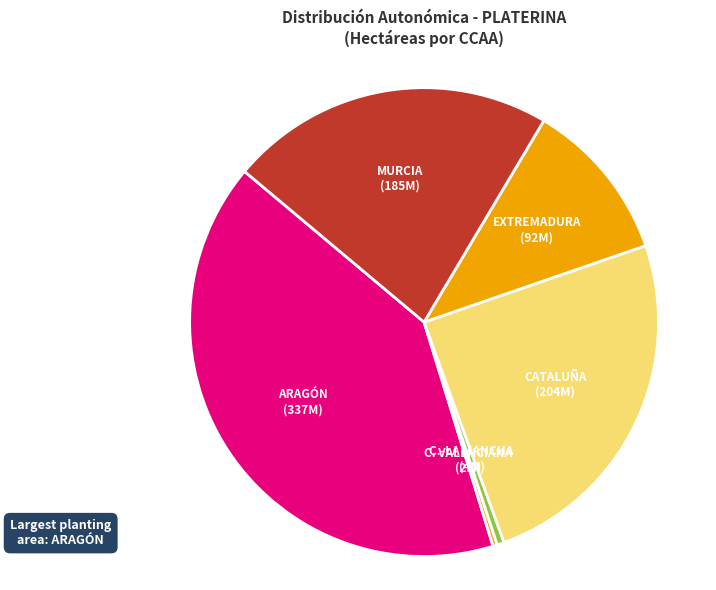

Rank the categories by value from highest to lowest.

ARAGÓN, CATALUÑA, MURCIA, EXTREMADURA, C.-LA MANCHA, C. VALENCIANA